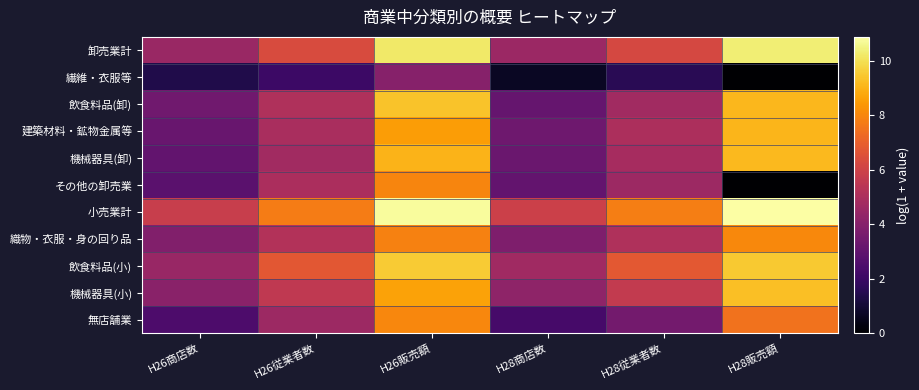

Between H28商店数 and H26商店数, which is larger?

H28商店数